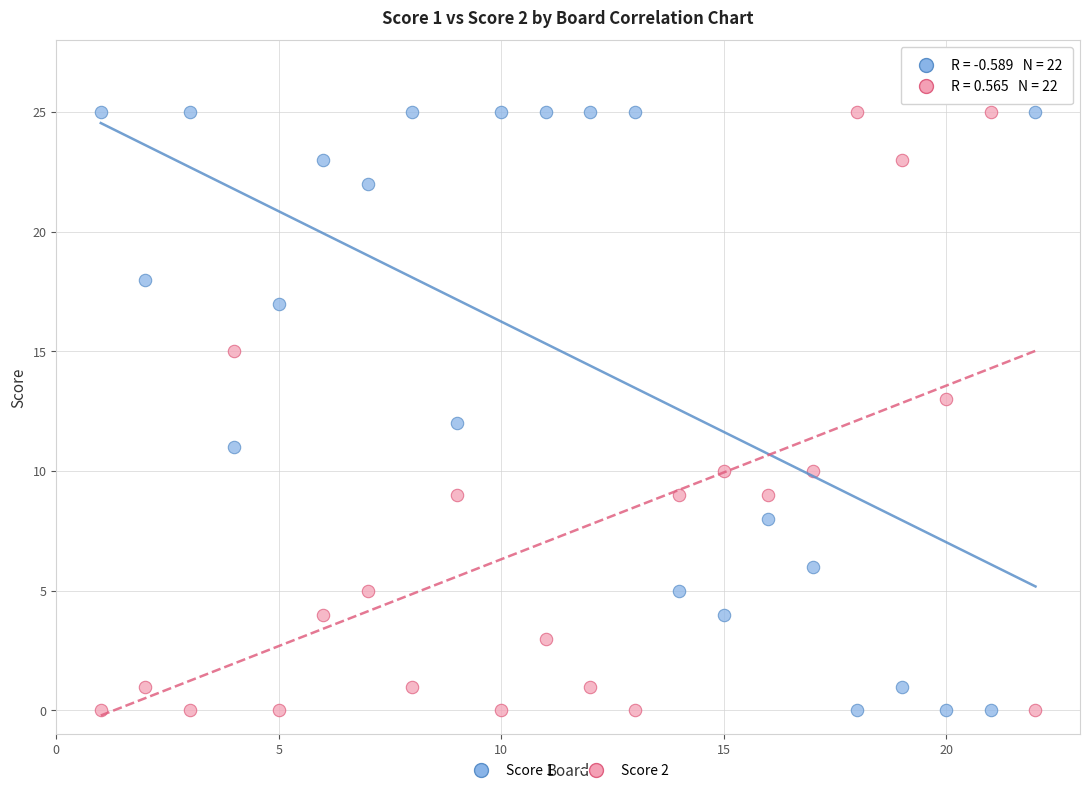

What is the X range (max minus min) for the scatter plot?

21